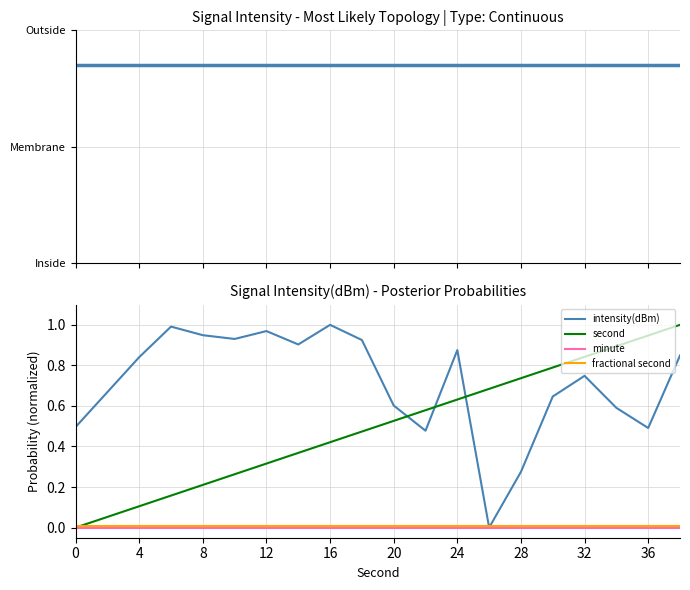

How many values in the second series exceed 0?

19